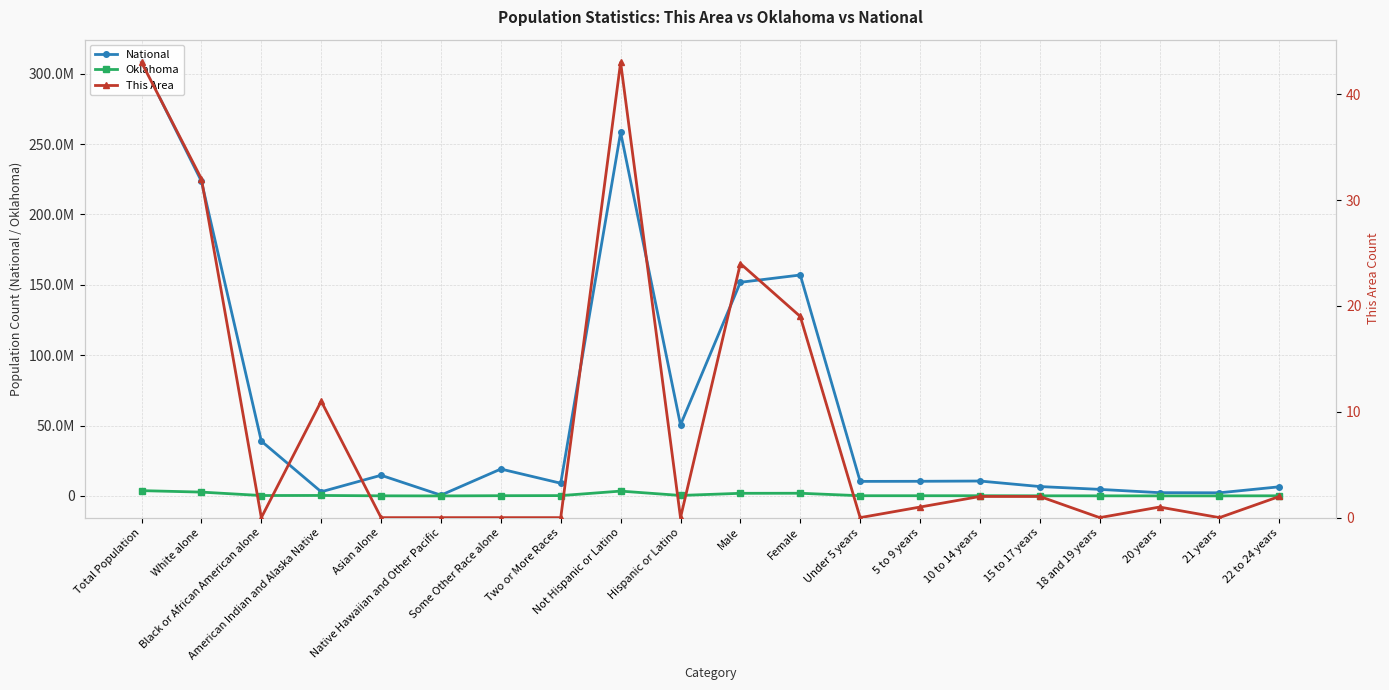

How many values in the Oklahoma series are below 154409?

10